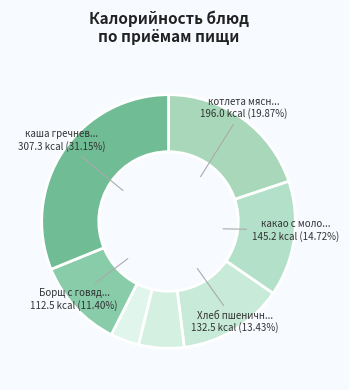

To the nearest percent, what is the average slice percentage?

14%